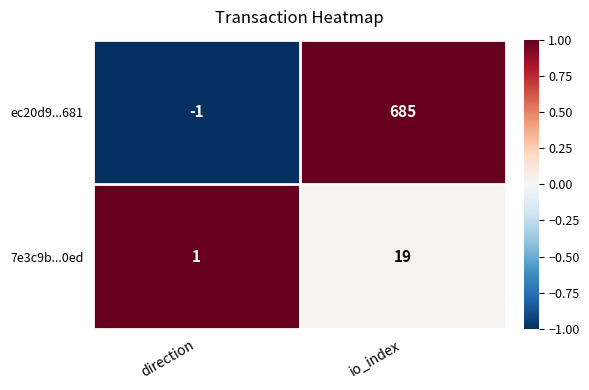

Which label corresponds to the largest value in the chart?

io_index